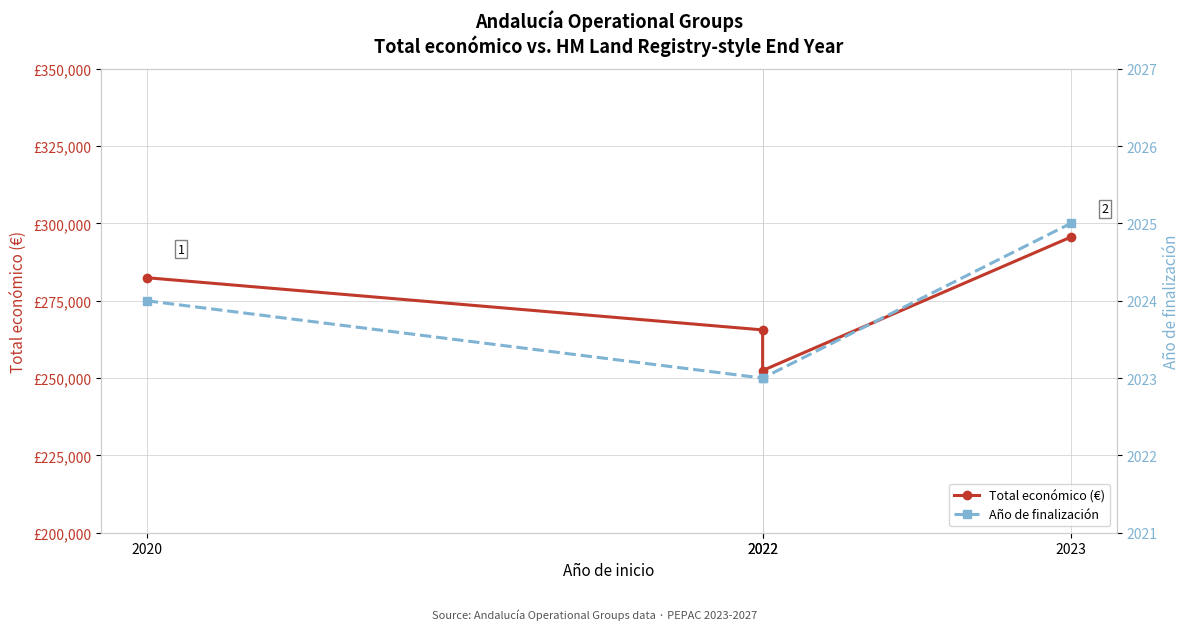

Rank the series at 2022 from highest to lowest value.

Total económico (€), Año de finalización